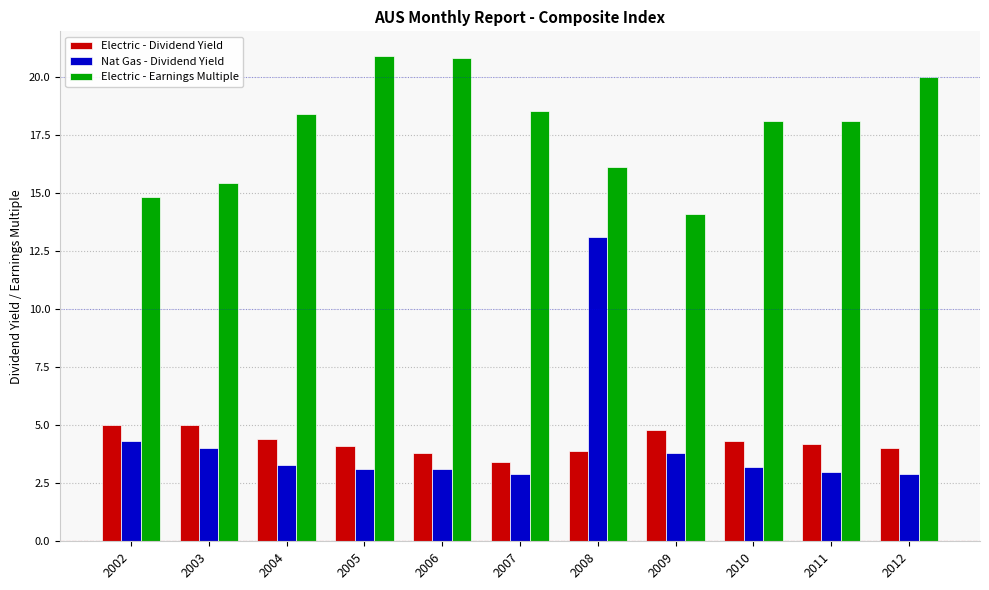

What is the total value across all series at 2007?

24.8